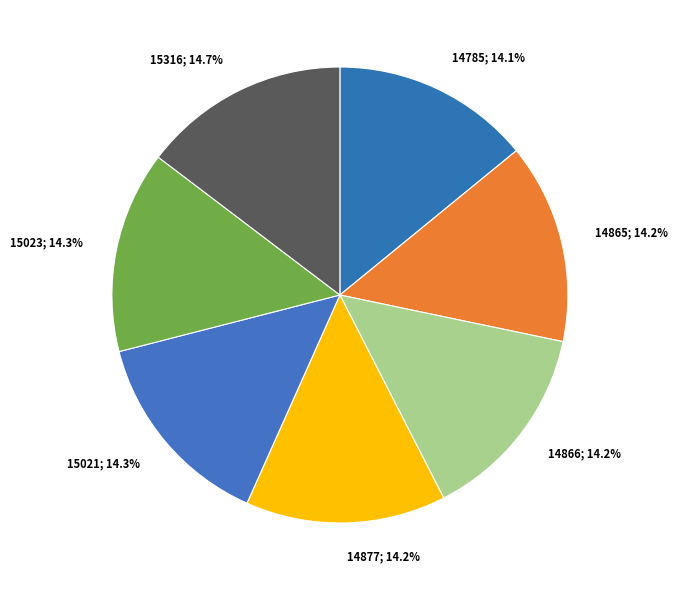

To the nearest percent, what is the average slice percentage?

14%